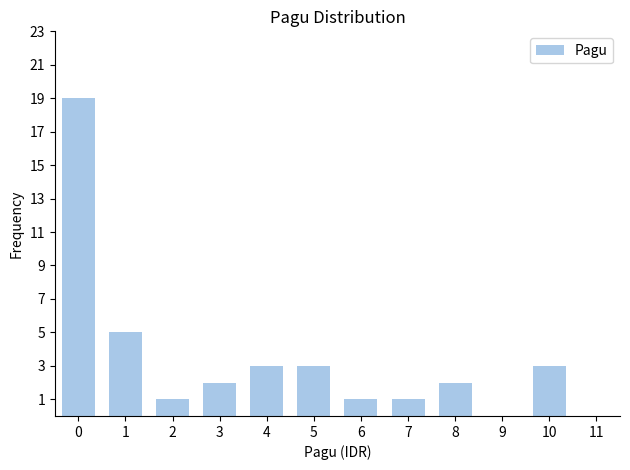

Reading left to right, extract all data points from this chart.

0=19	1=5	2=1	3=2	4=3	5=3	6=1	7=1	8=2	9=0	10=3